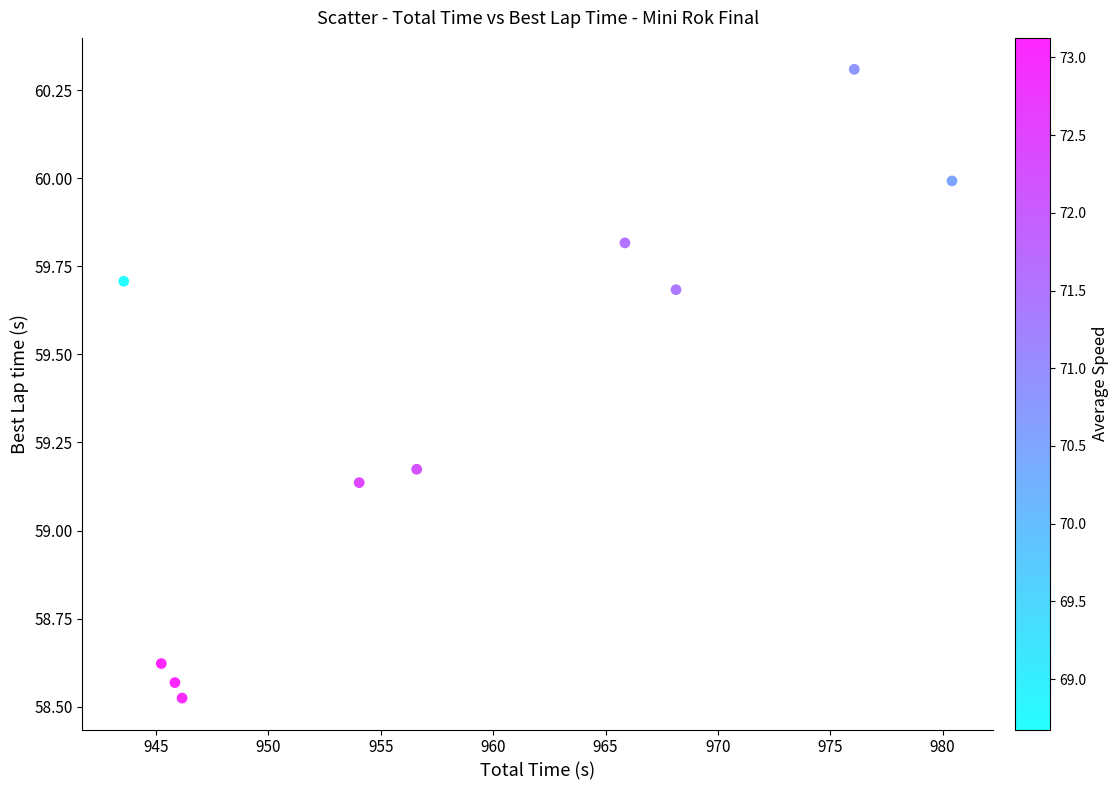

What is the average X value?

958.2